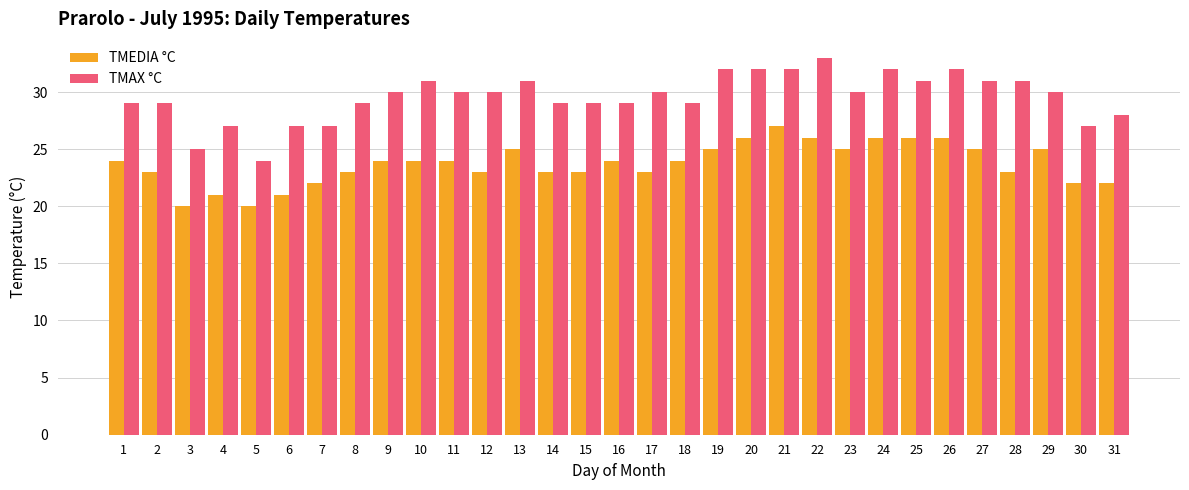

What is the value of the TMAX °C bar at the 14th from the left?

29